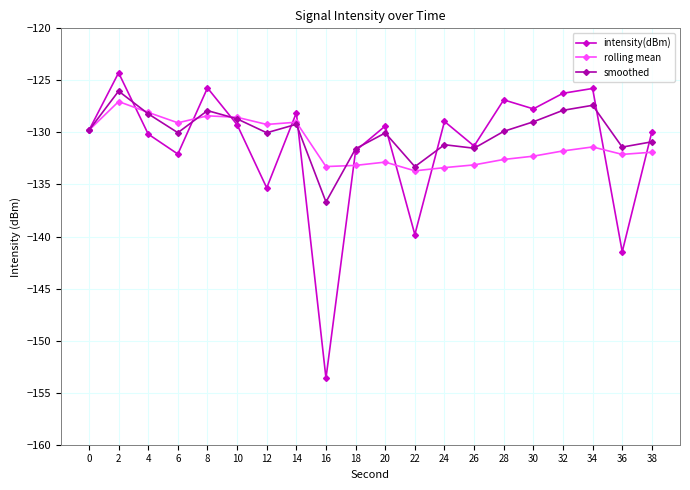

At which category is the sum across all series the highest?

2